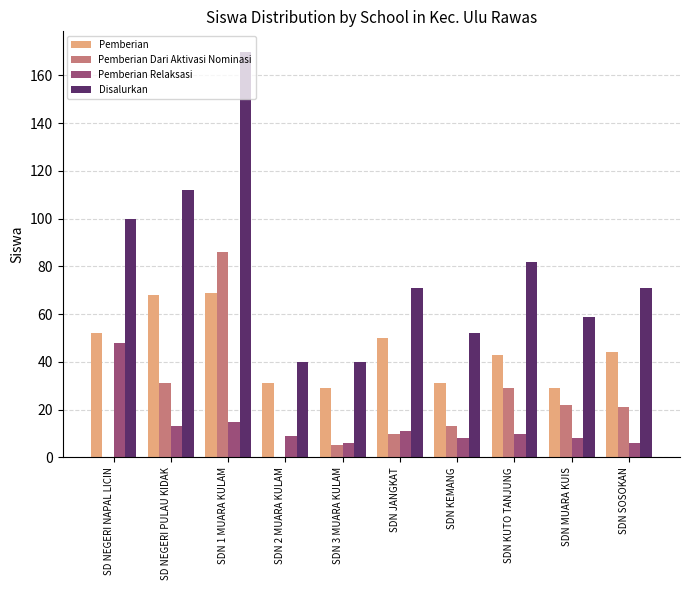

Where is Pemberian Dari Aktivasi Nominasi nearest to the value 43?

SD NEGERI PULAU KIDAK